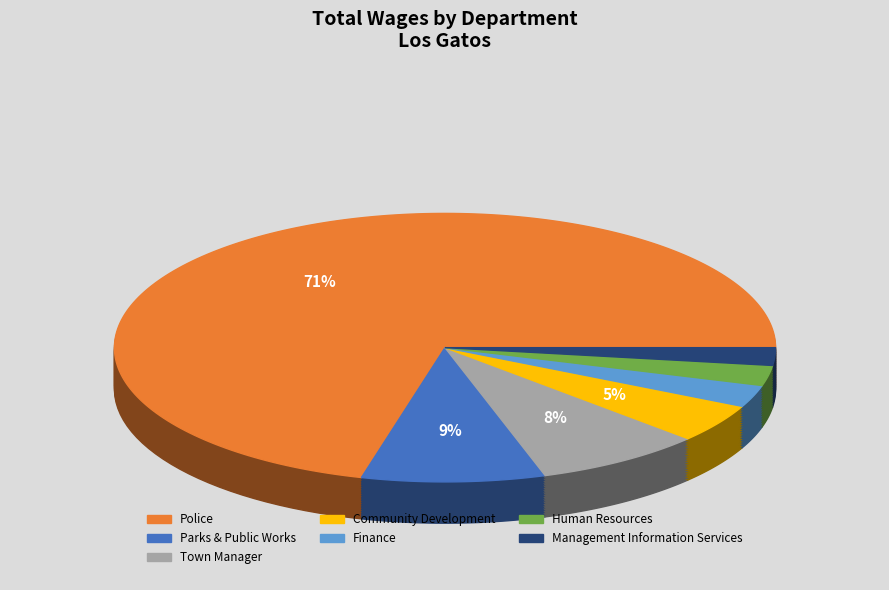

How many segments does this pie chart have?

7